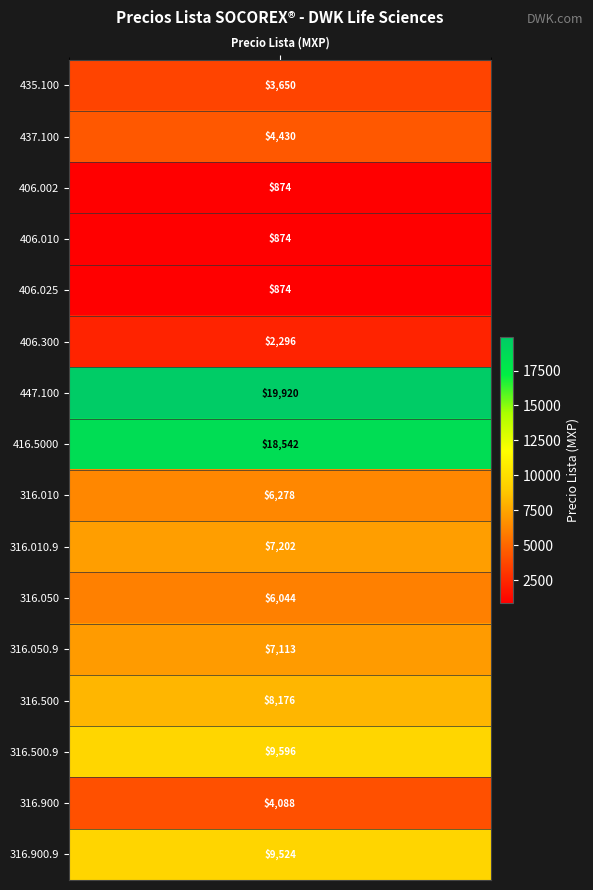

What is the smallest value displayed?

874